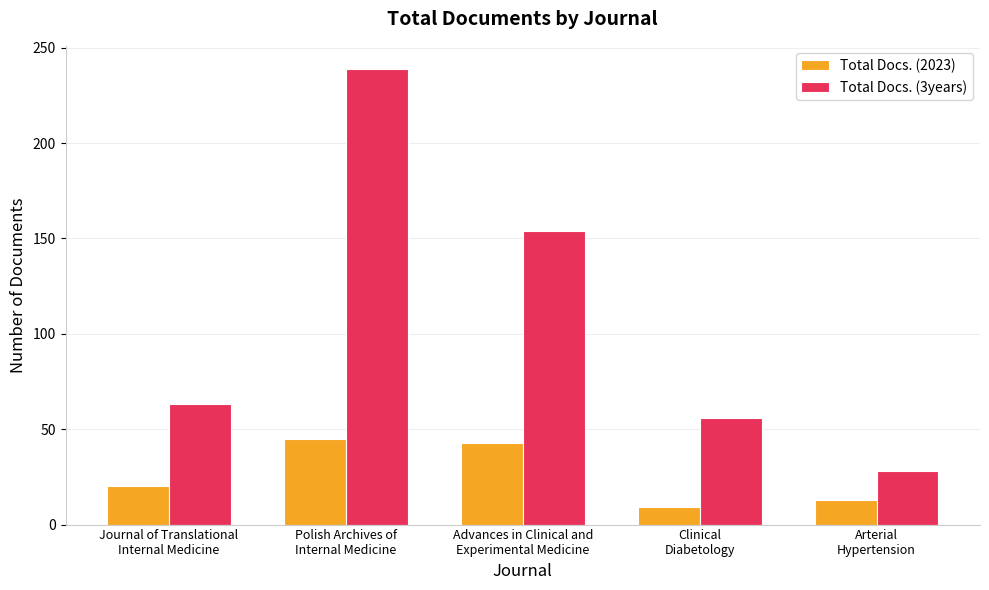

Which category has the lowest value in the Total Docs. (2023) series?

Clinical
Diabetology